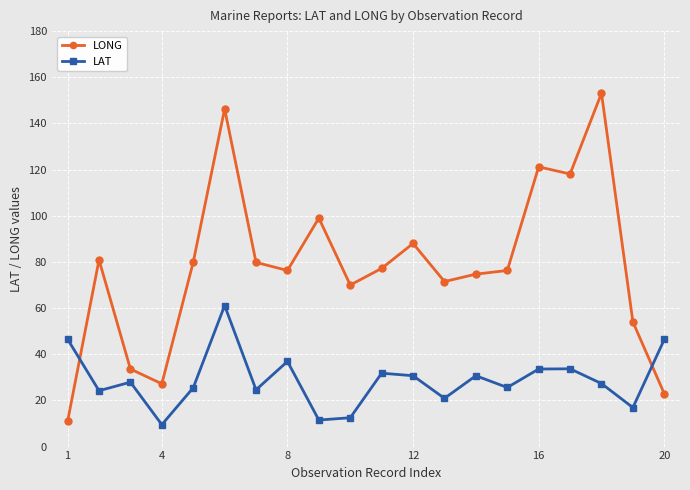

How many lines are shown in the chart?

2